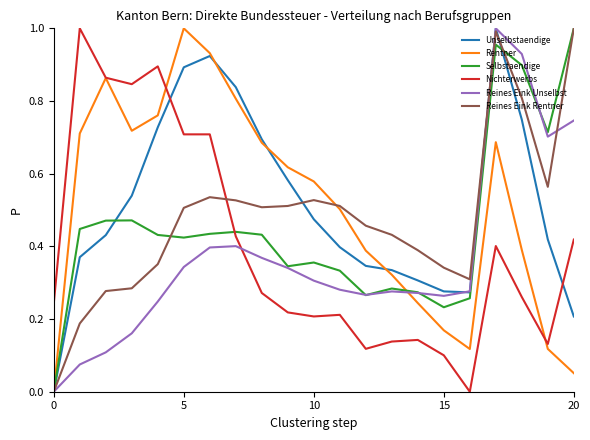

True or false: Nichterwerbs and Reines Eink Unselbst cross at least once.

True